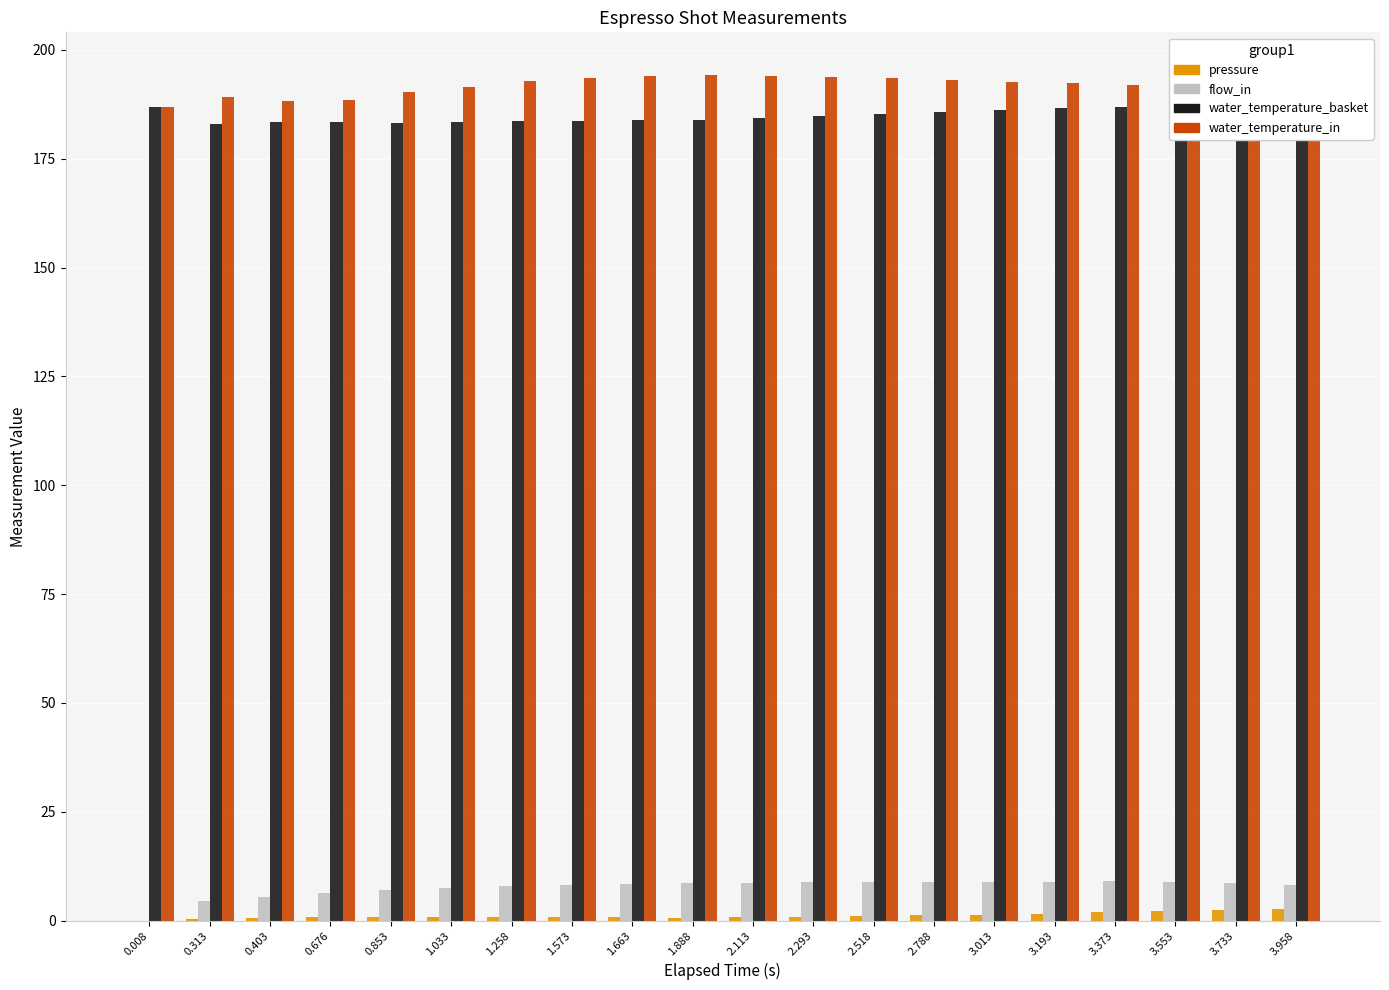

At how many categories does at least one series exceed 21?

20